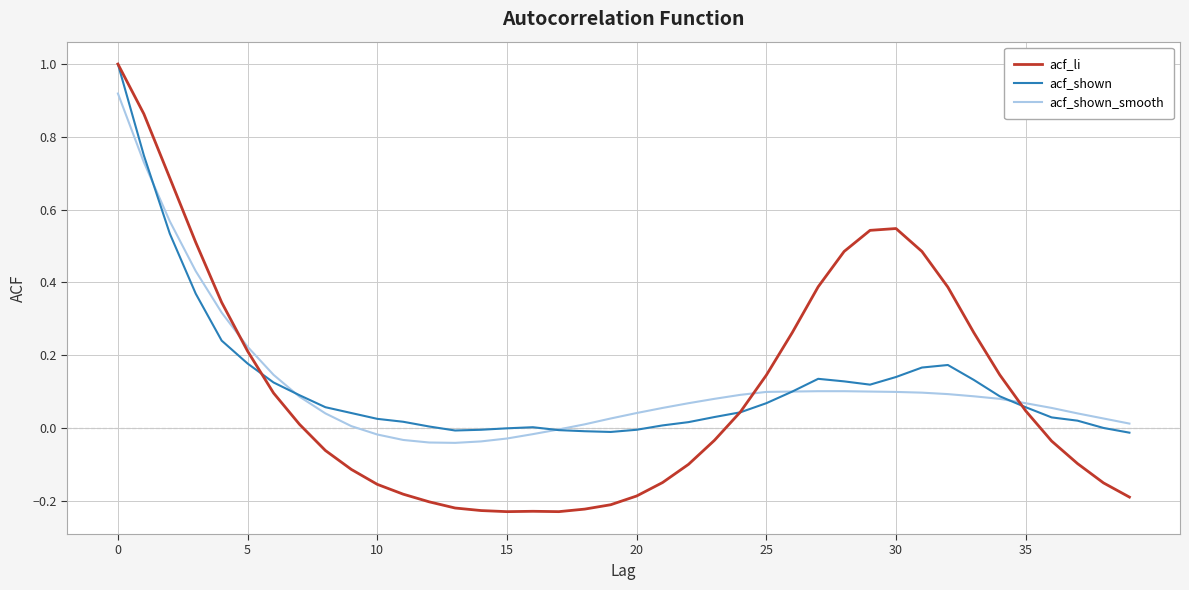

Which series has the widest spread of values?

acf_li